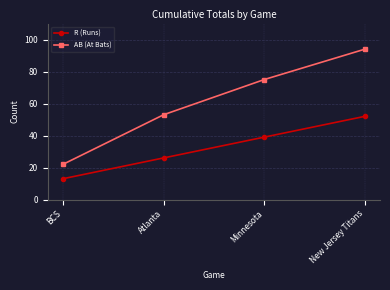

What is the difference between the R (Runs) values at Atlanta and Minnesota?

13